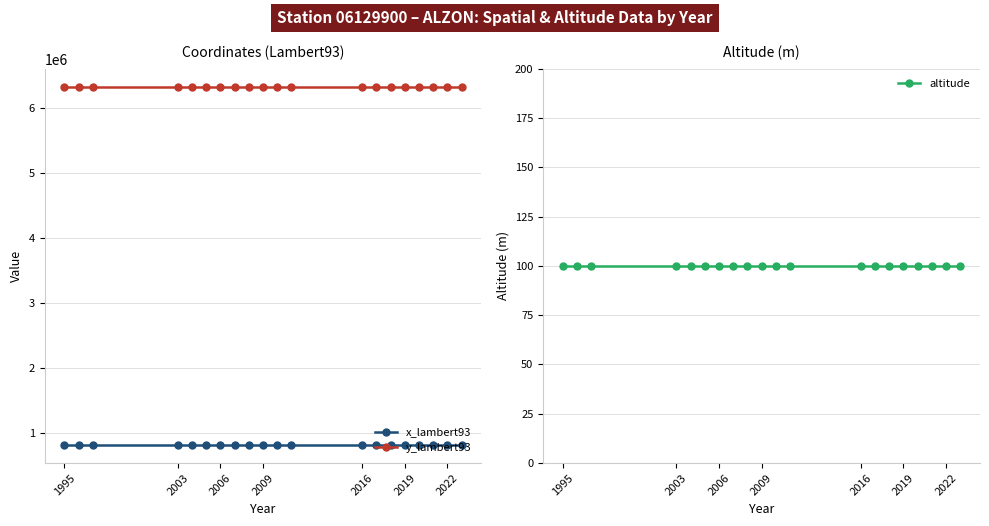

True or false: x_lambert93 and y_lambert93 intersect in this chart.

False